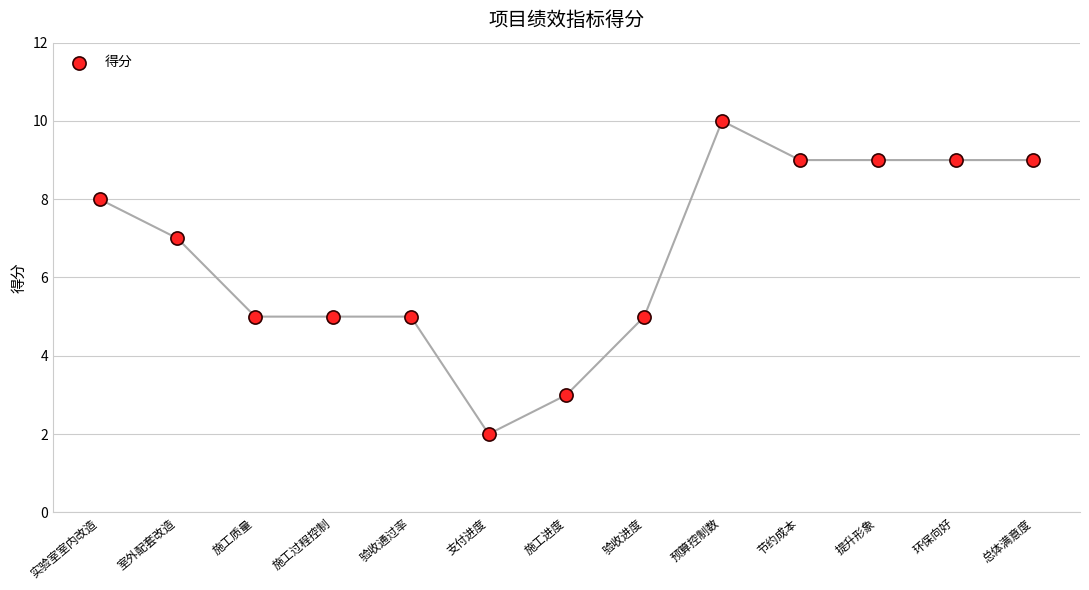

What is the range of Y values (max minus min)?

8